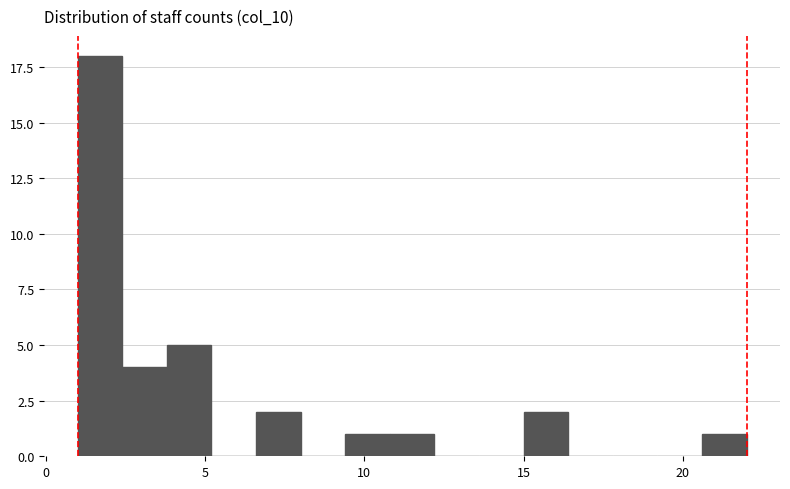

Around what value on the x-axis is the tallest bar? Give the approximate position of its centre, as read against the axis.

1.5